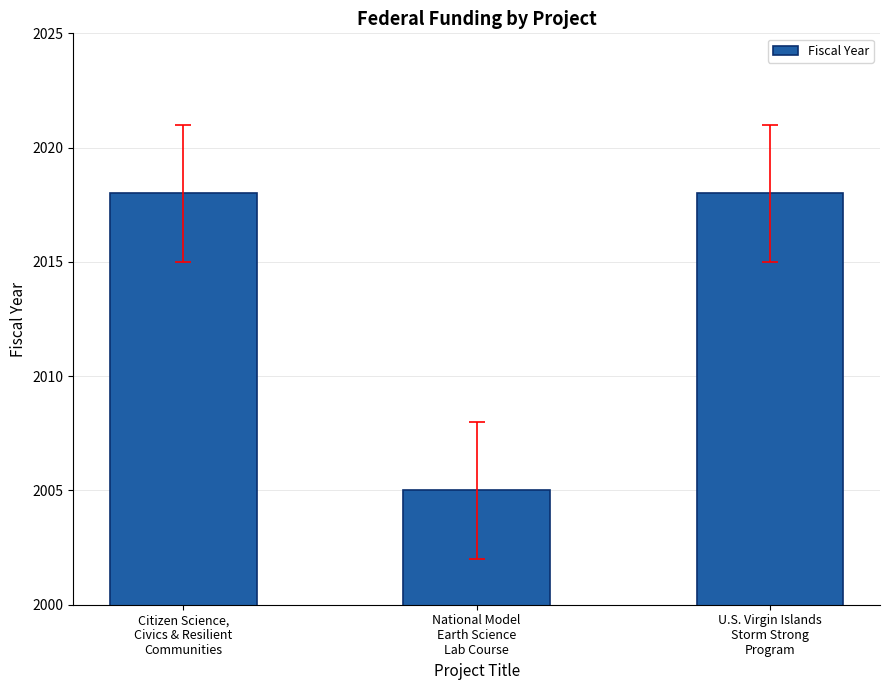

What is the minimum value shown in the chart?

2005